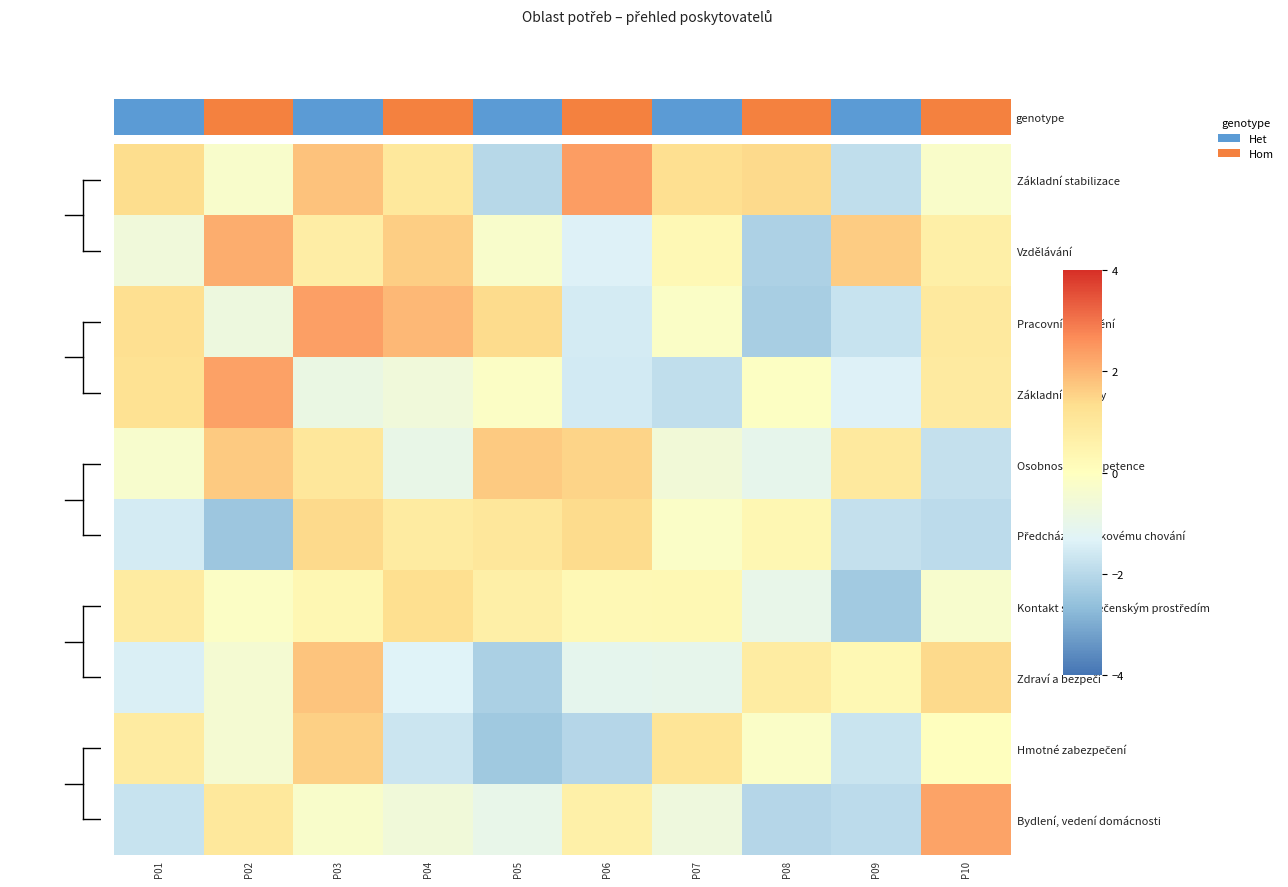

Which has a higher value, P01 or P03?

P03